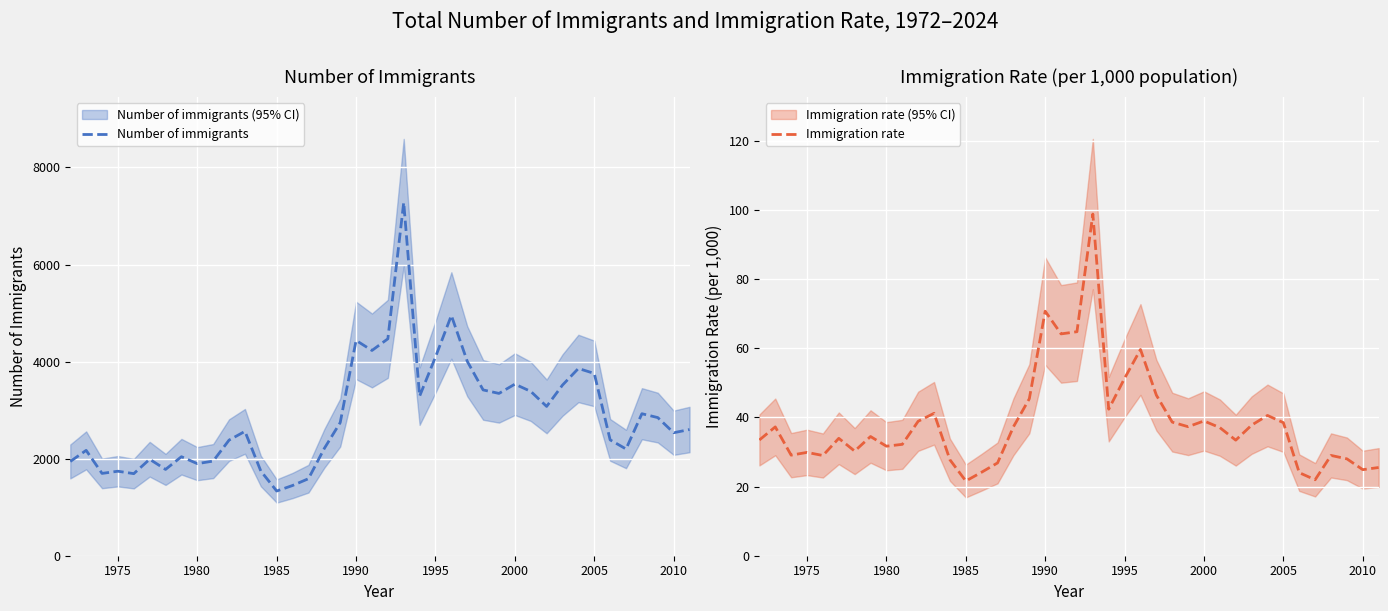

List the series in order of their overall mean, lowest first.

Immigration rate, Number of immigrants